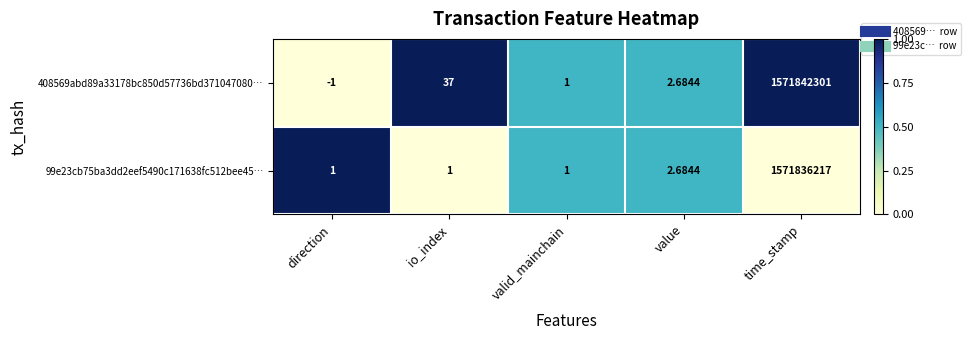

Which category has the lowest value across all series?

direction